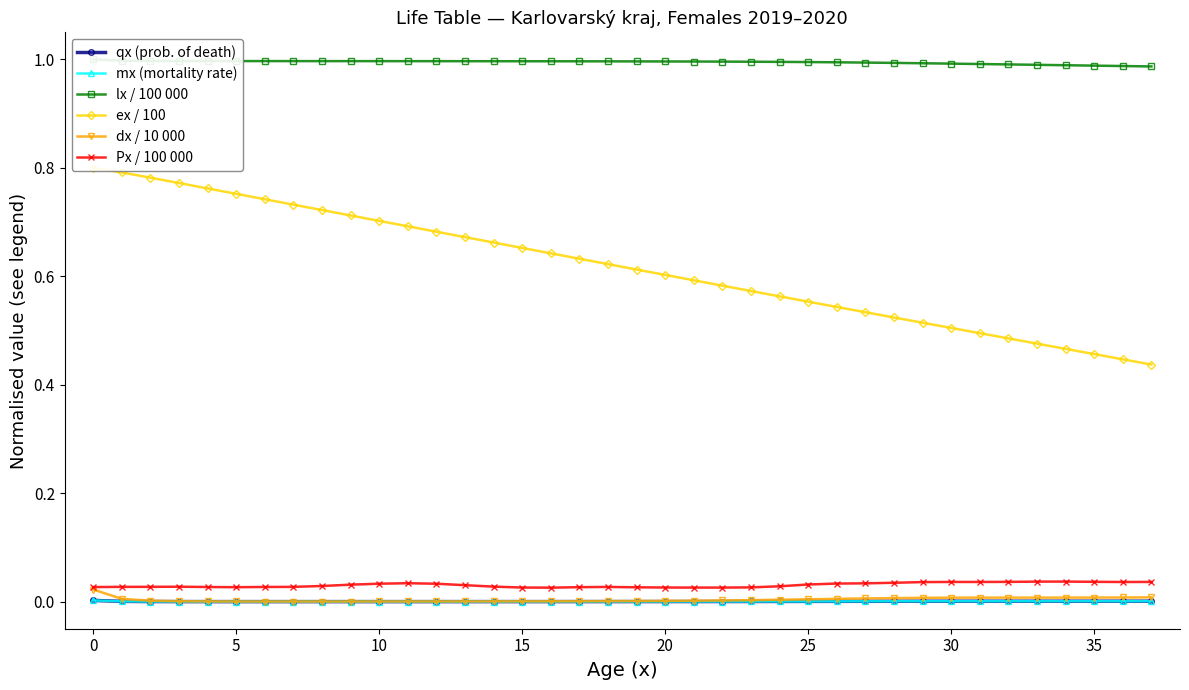

Where is ex / 100 nearest to the value 0?

37